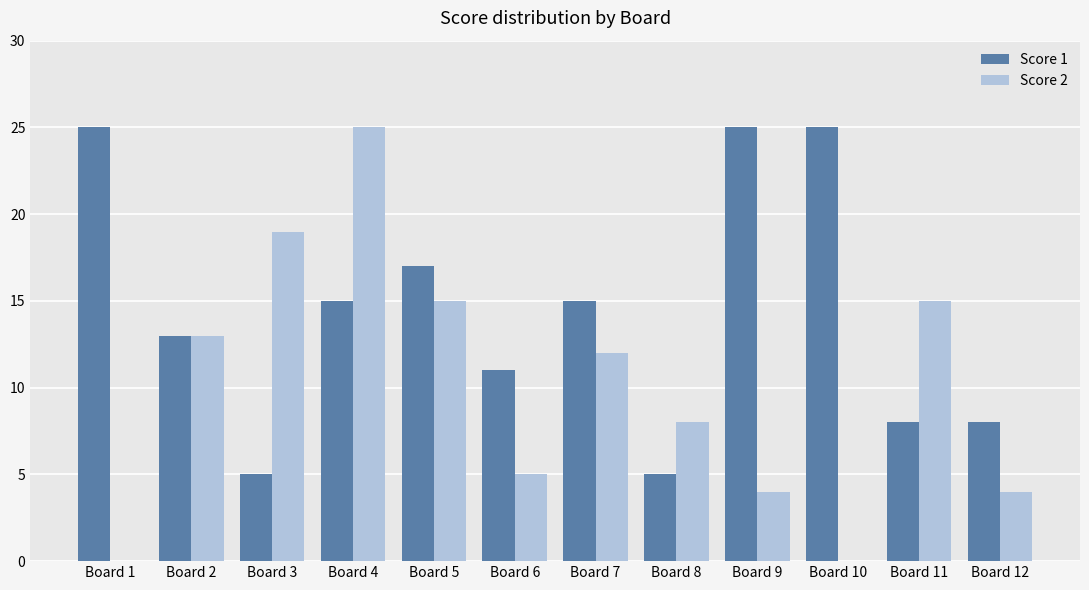

Reading right to left, list all the values displayed in this chart.

Score 1: Board 12=8	Board 11=8	Board 10=25	Board 9=25	Board 8=5	Board 7=15	Board 6=11	Board 5=17	Board 4=15	Board 3=5	Board 2=13	Board 1=25
Score 2: Board 12=4	Board 11=15	Board 10=0	Board 9=4	Board 8=8	Board 7=12	Board 6=5	Board 5=15	Board 4=25	Board 3=19	Board 2=13	Board 1=0